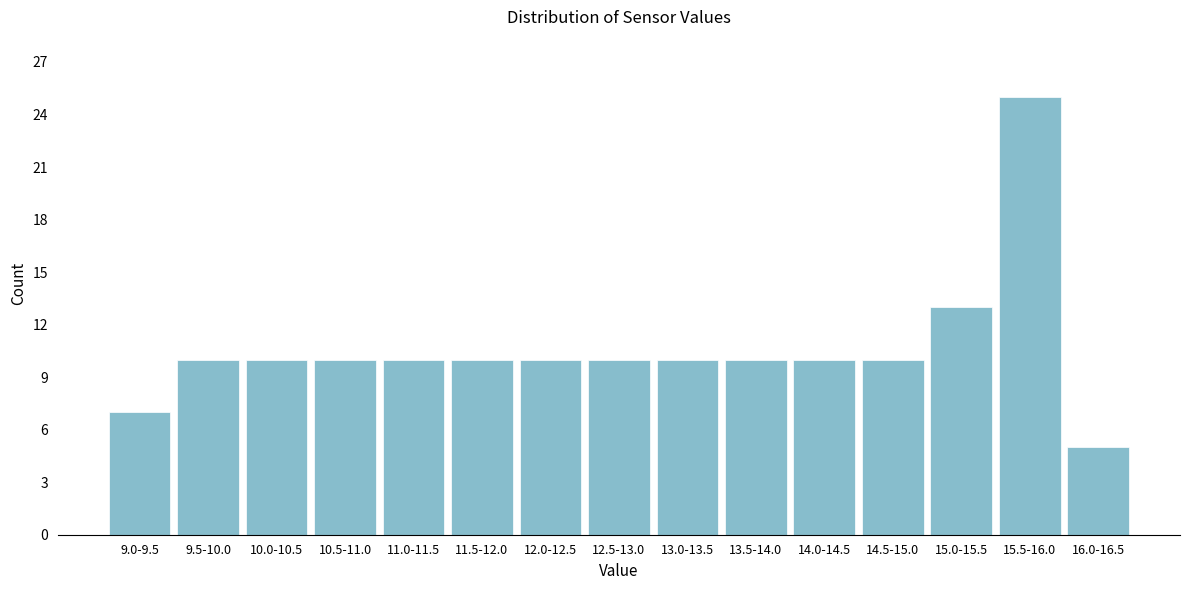

Reading right to left, transcribe all the data shown in this chart.

16.0-16.5=5	15.5-16.0=25	15.0-15.5=13	14.5-15.0=10	14.0-14.5=10	13.5-14.0=10	13.0-13.5=10	12.5-13.0=10	12.0-12.5=10	11.5-12.0=10	11.0-11.5=10	10.5-11.0=10	10.0-10.5=10	9.5-10.0=10	9.0-9.5=7